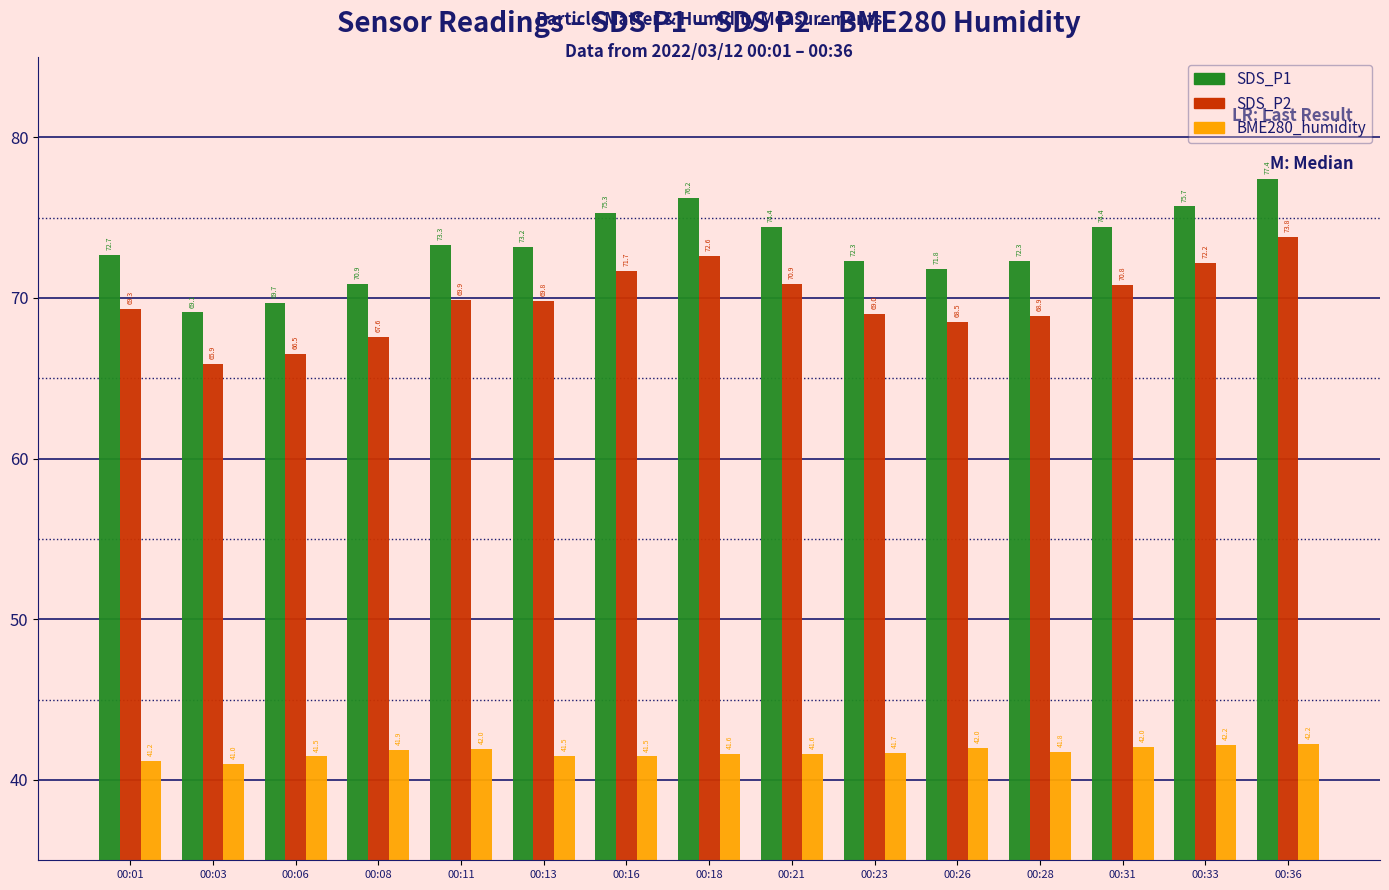

What is the difference between the highest and lowest values at 00:21?

32.8